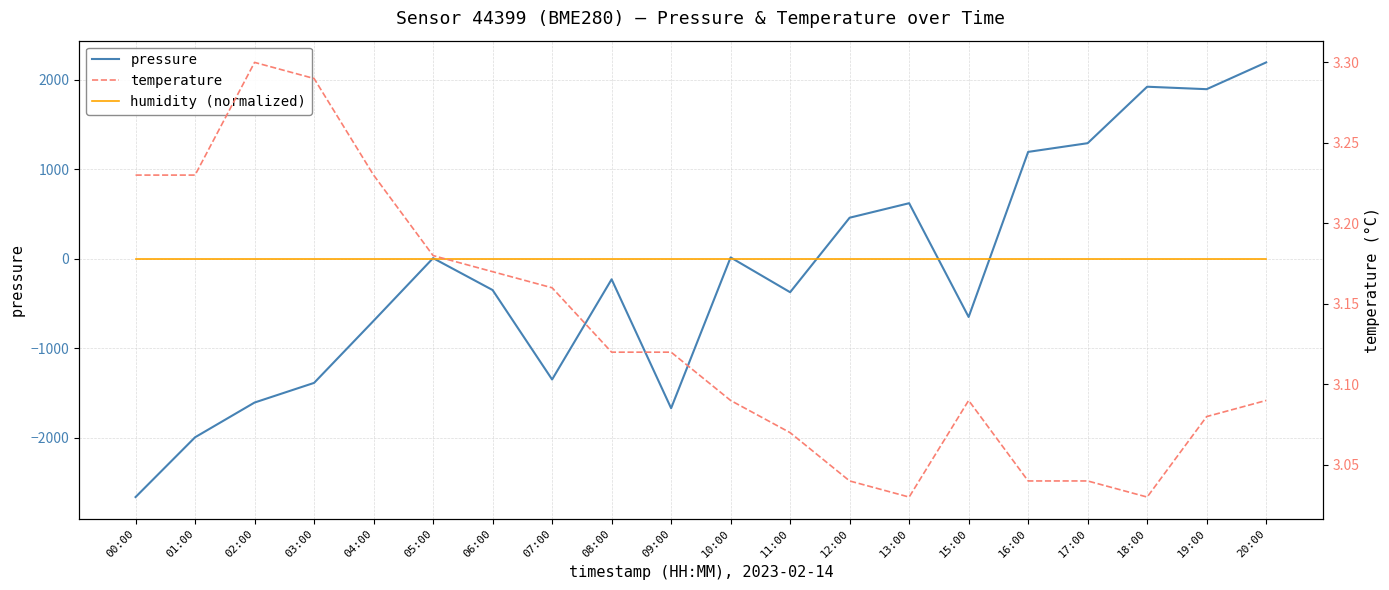

Reading left to right, transcribe all the data shown in this chart.

pressure: -2662.1	-1994.1	-1605.6	-1386.1	-692.6	8.4	-348.2	-1348.0	-228.2	-1669.3	16.2	-372.7	460.2	622.4	-649.5	1195.9	1293.2	1924.3	1896.8	2196.2
humidity (normalized): 0.0	0.0	0.0	0.0	0.0	0.0	0.0	0.0	0.0	0.0	0.0	0.0	0.0	0.0	0.0	0.0	0.0	0.0	0.0	0.0
temperature: 3.2	3.2	3.3	3.3	3.2	3.2	3.2	3.2	3.1	3.1	3.1	3.1	3.0	3.0	3.1	3.0	3.0	3.0	3.1	3.1